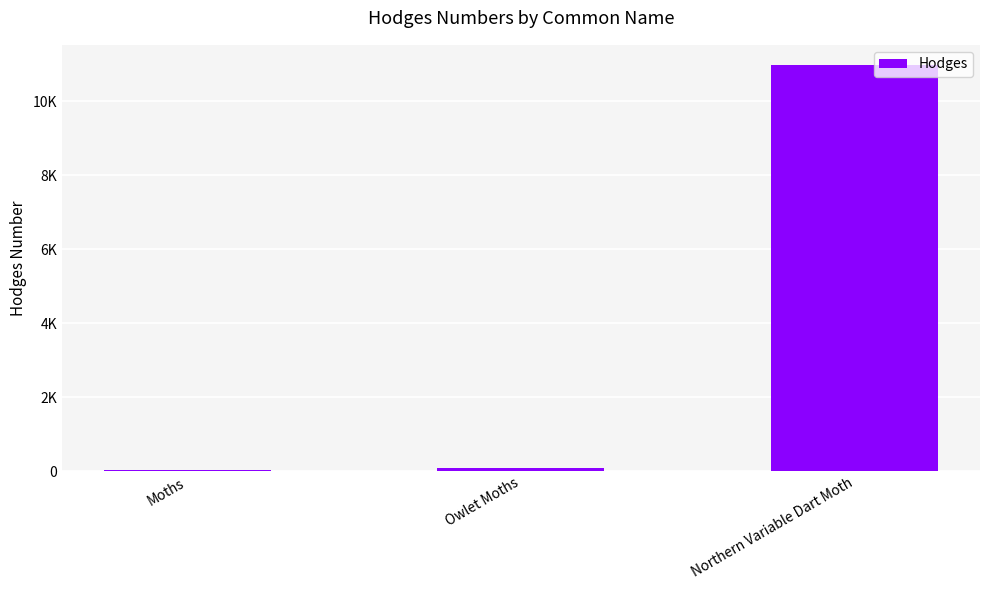

What is the change in value from Moths to Owlet Moths?

+64.5